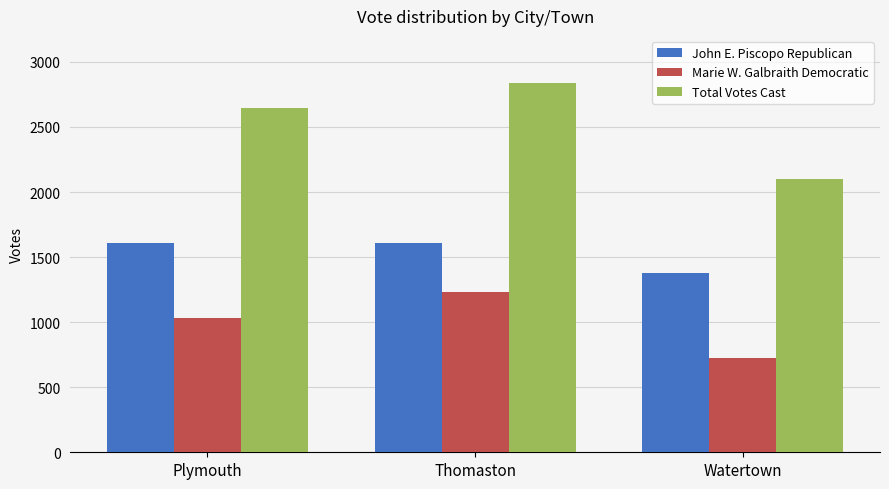

How many bars are there in each group?

3